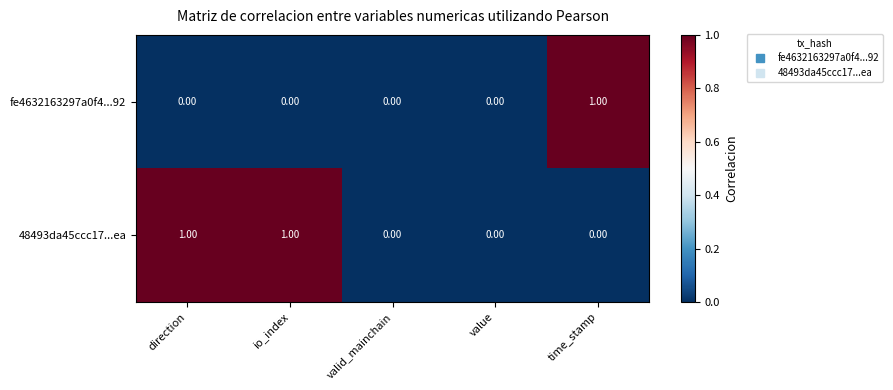

Which series changed the most between direction and value?

48493da45ccc17...ea